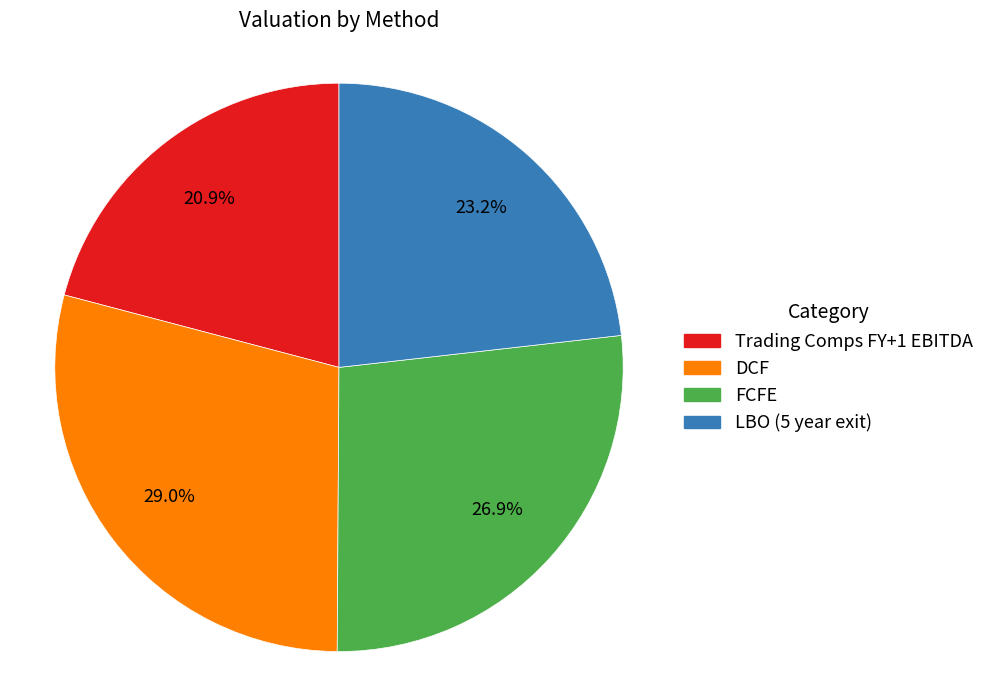

What percentage is NOT represented by LBO (5 year exit)?

76.8%